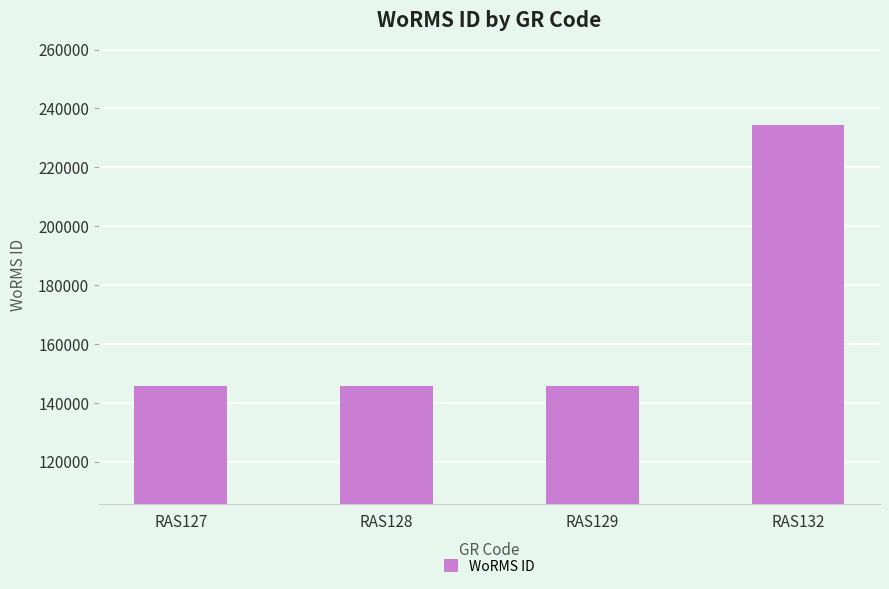

Approximately how many times larger is the value at RAS129 compared to RAS127?

1.0